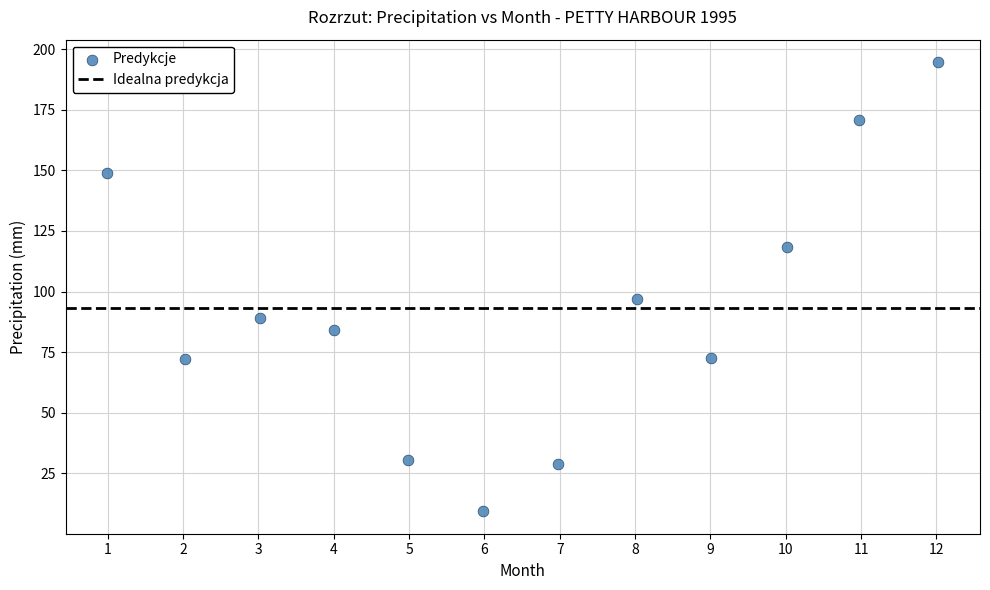

What Y value in the scatter plot is closest to 102?

96.8